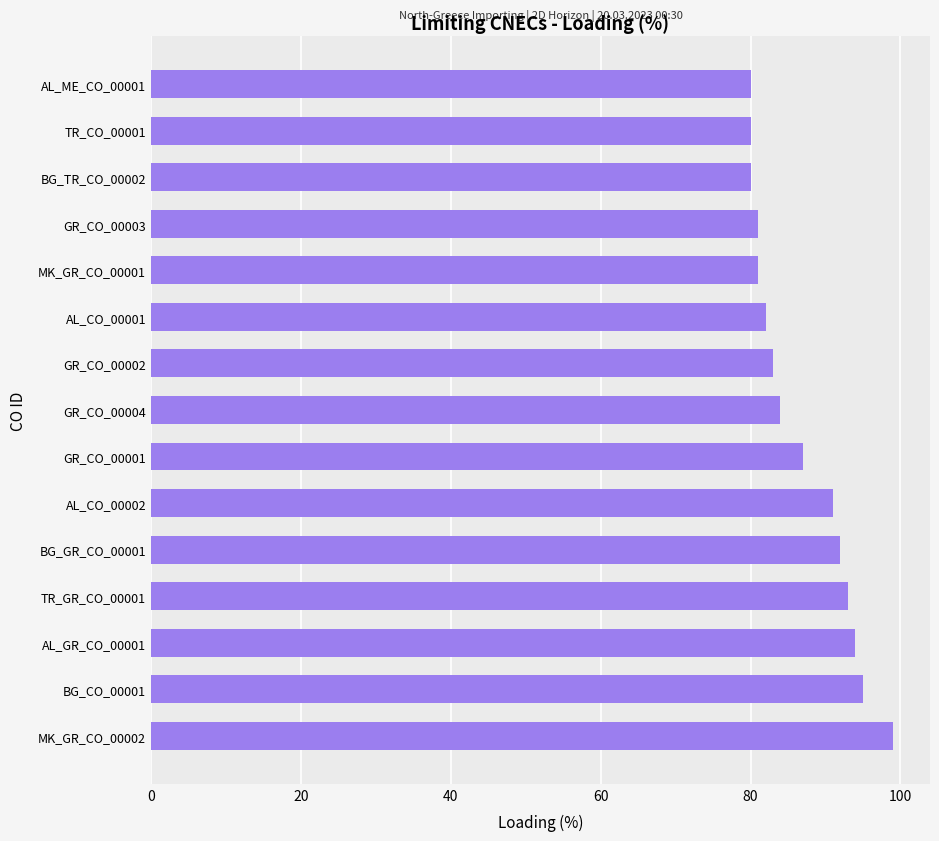

What is the difference between the maximum and minimum values?

19